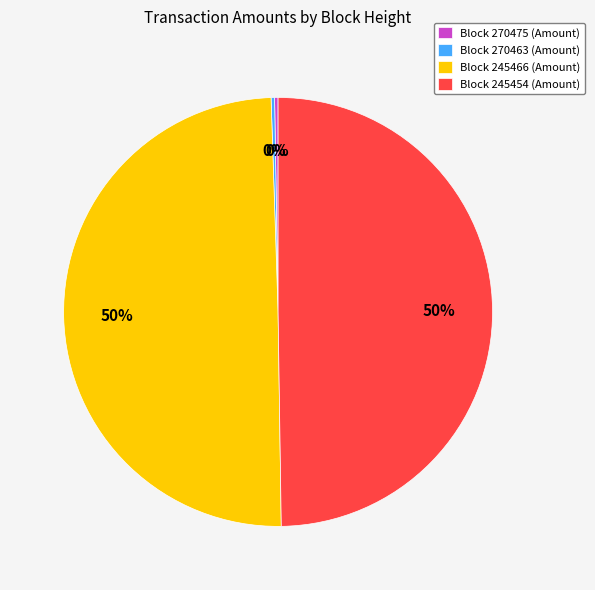

To the nearest percent, what percentage of the pie is Block 245466 (Amount)?

50%